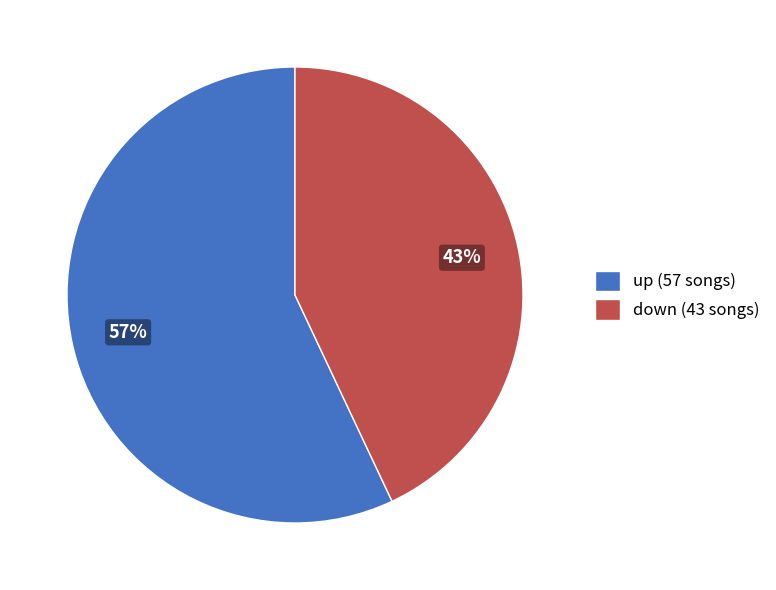

To the nearest percent, what is the difference between the largest and smallest slice percentages?

14%